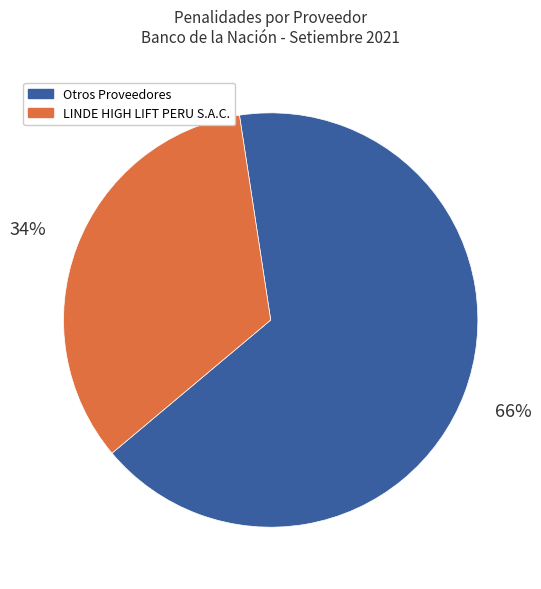

Is there a majority slice in this chart?

Yes